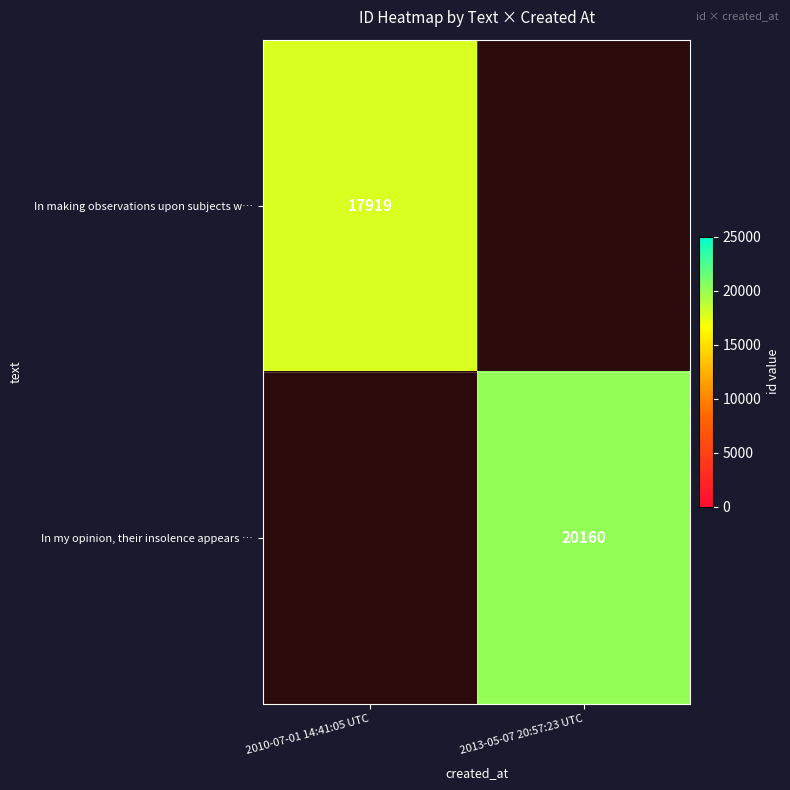

The In making observations upon subjects w… series shows 10637 at 2010-07-01 14:41:05 UTC. True or false?

False